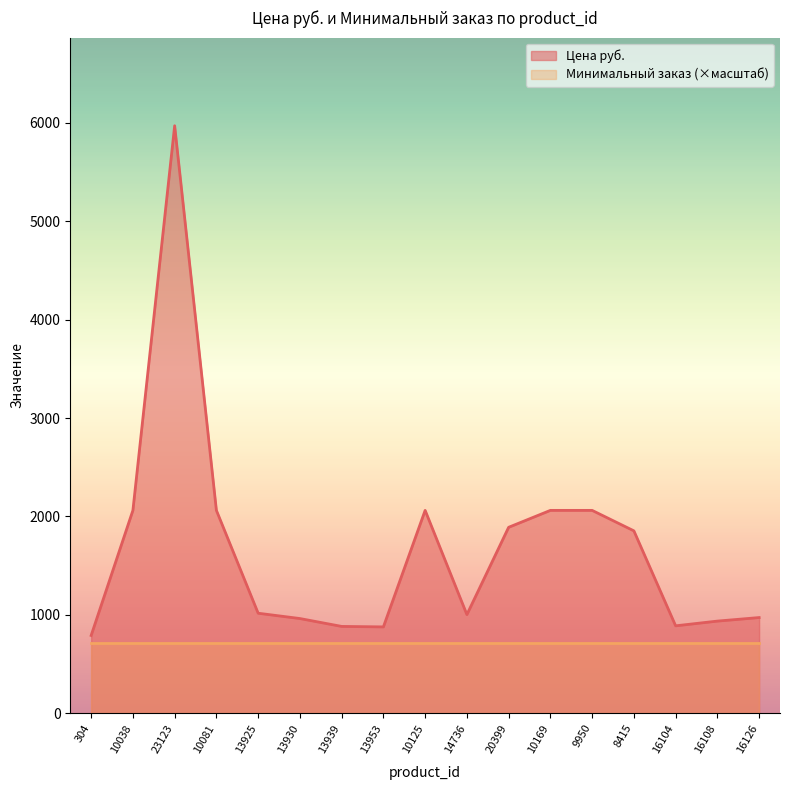

Does the chart have visible grid lines?

No